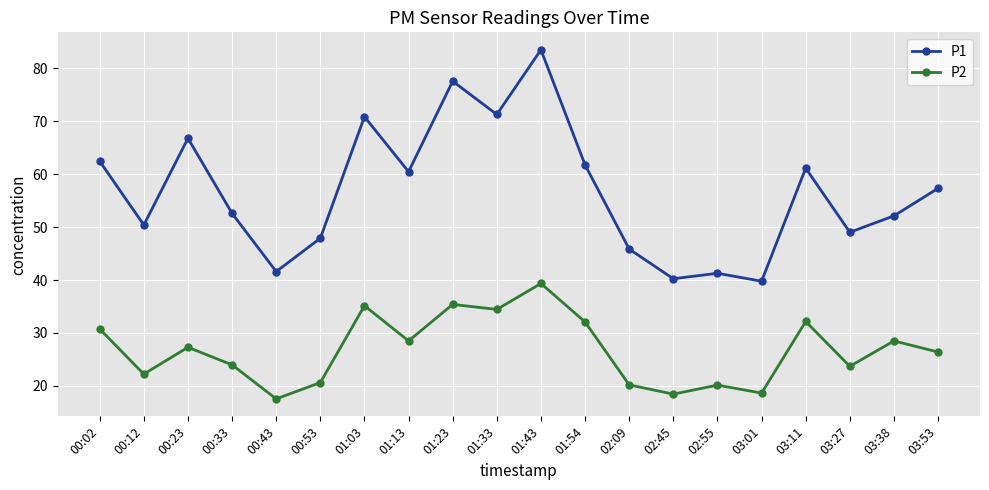

Is the value of P2 at 00:02 greater than the value of P1 at 00:43?

No